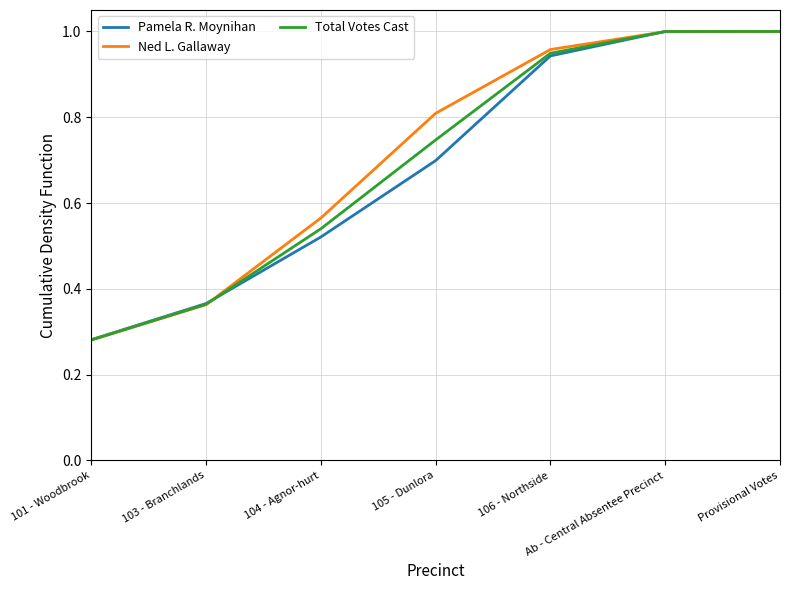

Is it true that Total Votes Cast equals 0.3 at 105 - Dunlora?

False